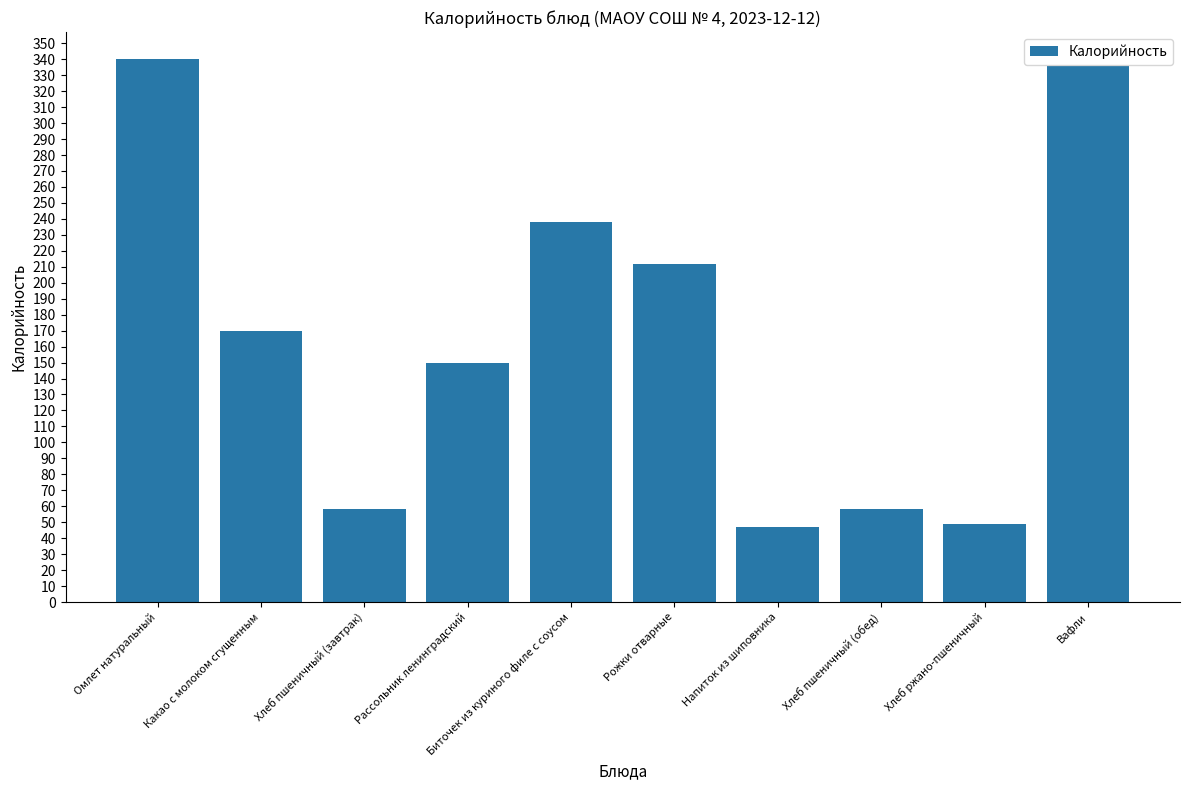

What is the sum of all values?

1658